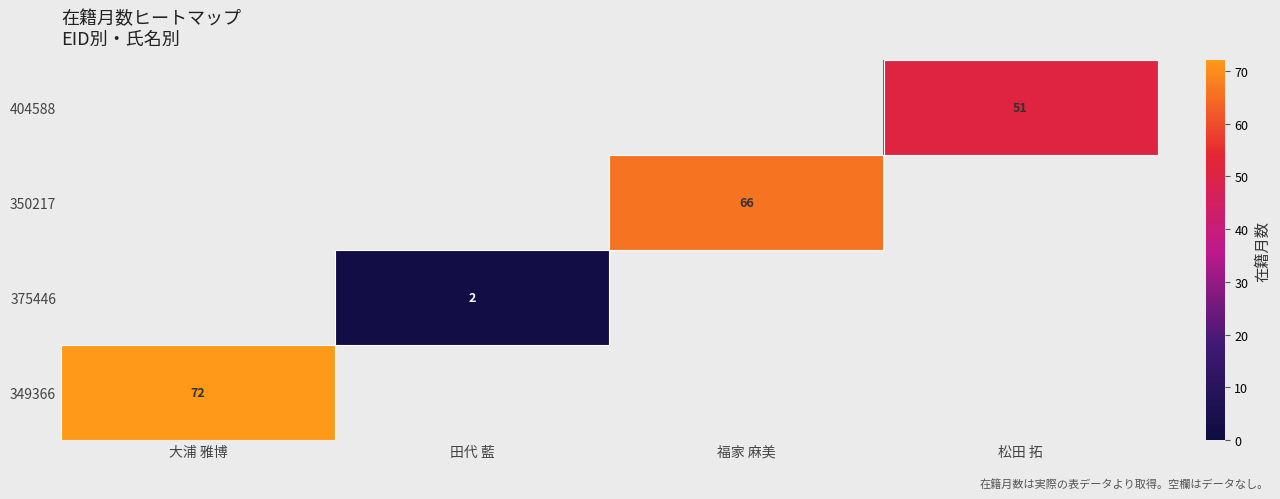

The 350217 series shows 94 at 福家 麻美. True or false?

False